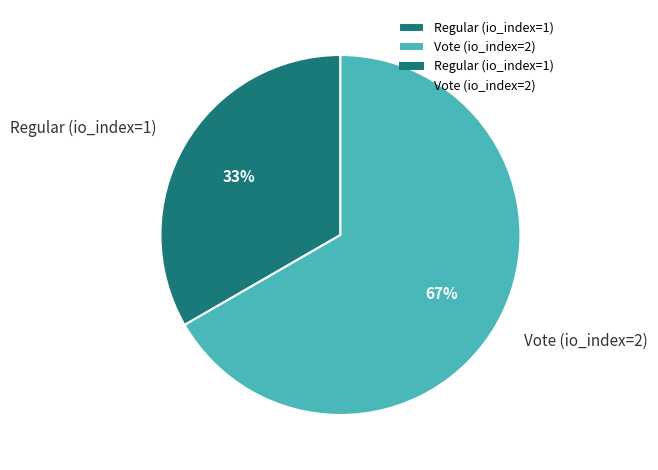

Do Regular (io_index=1) and Vote (io_index=2) together represent more than half of the pie?

Yes